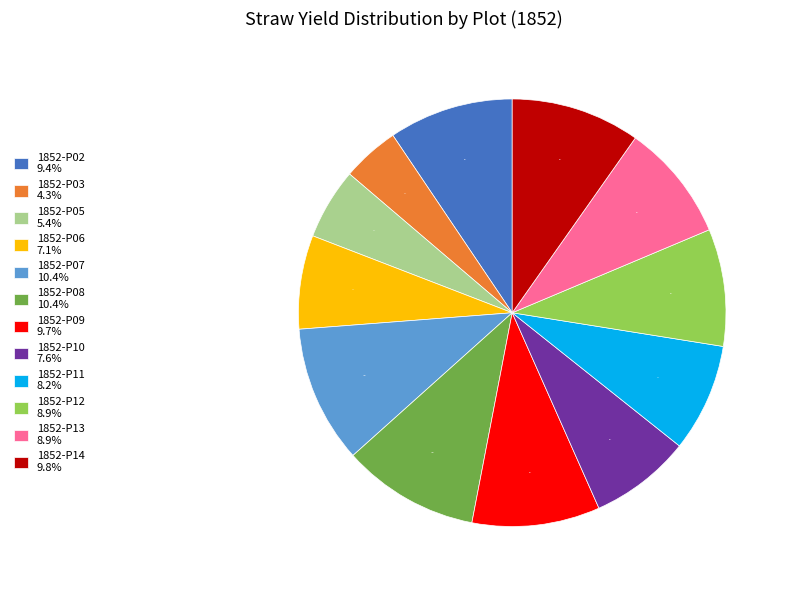

Does 1852-P10 represent more than half of the total?

No